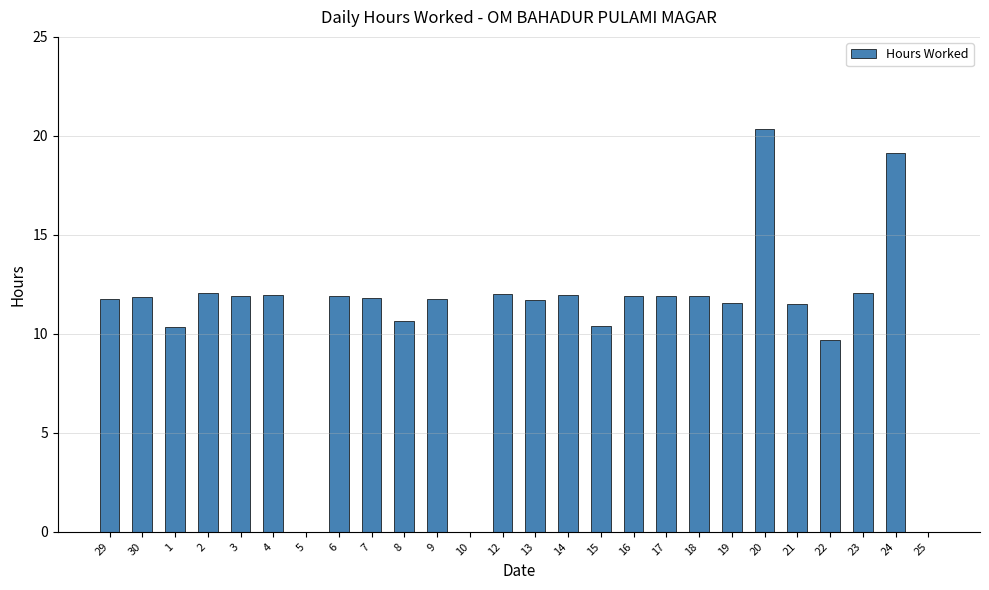

Which label corresponds to the largest value in the chart?

20